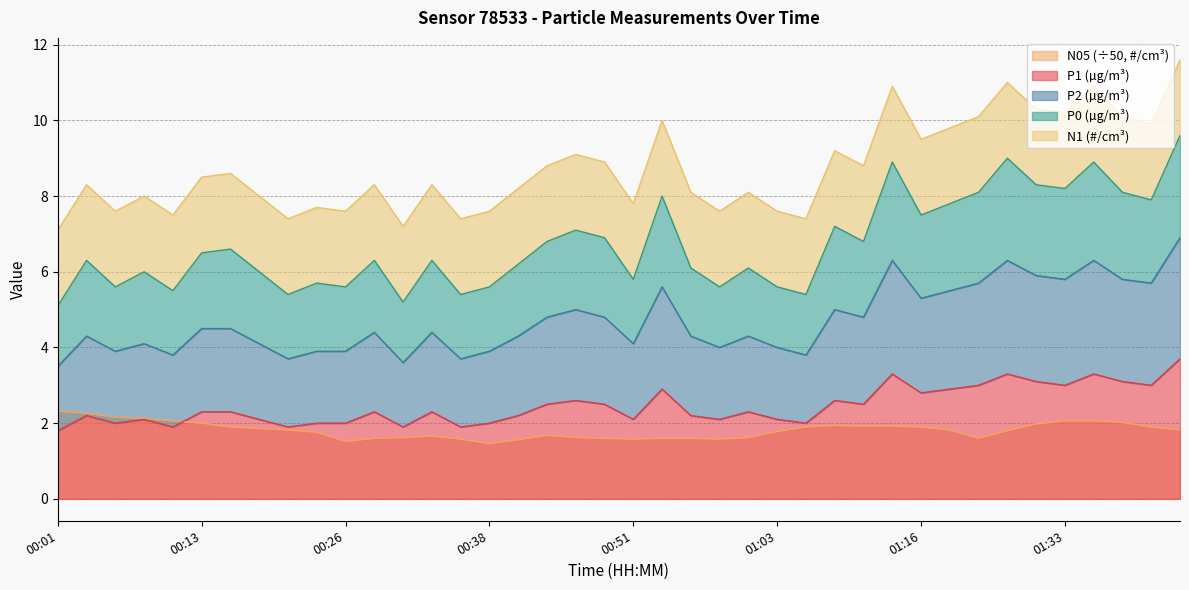

At which category is the sum across all series the highest?

01:43